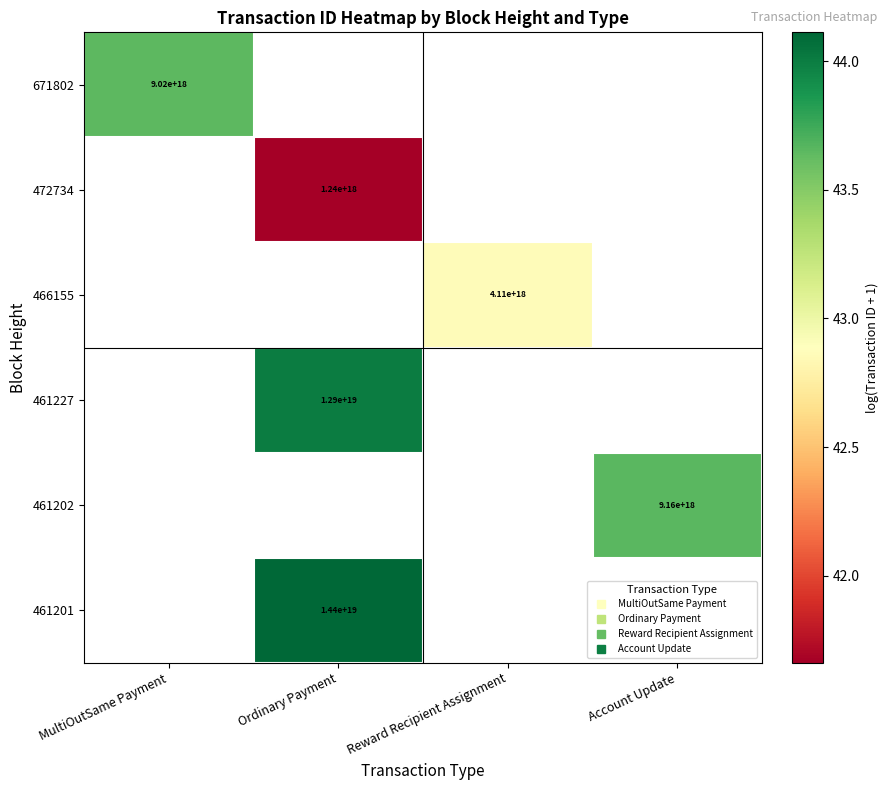

What is the minimum value shown in the chart?

41.7